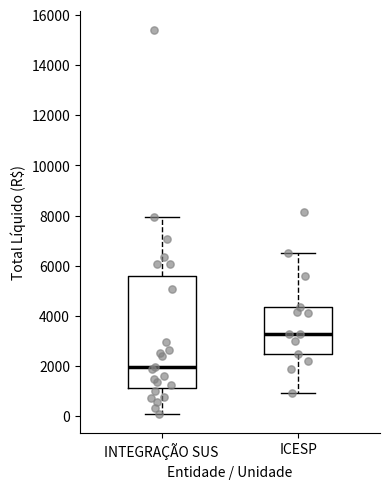

Which box has the highest median line?

ICESP